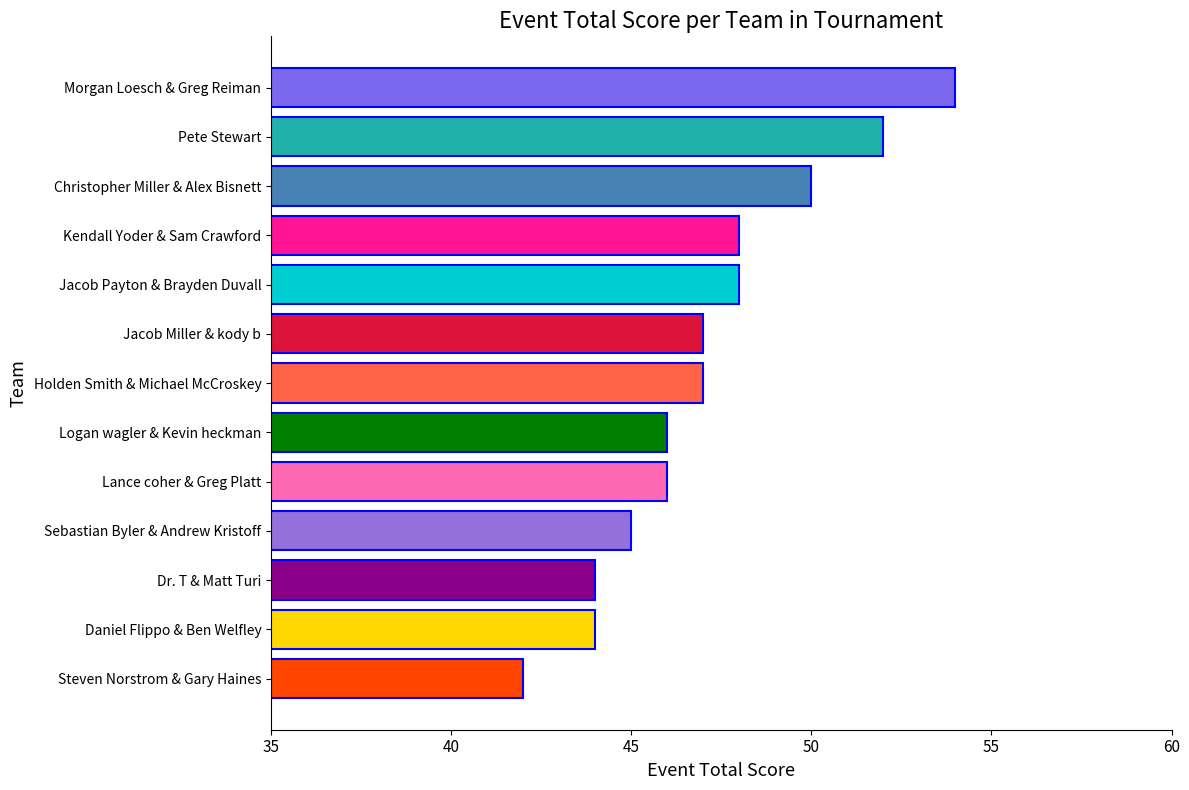

What is the difference between the maximum and minimum values?

12